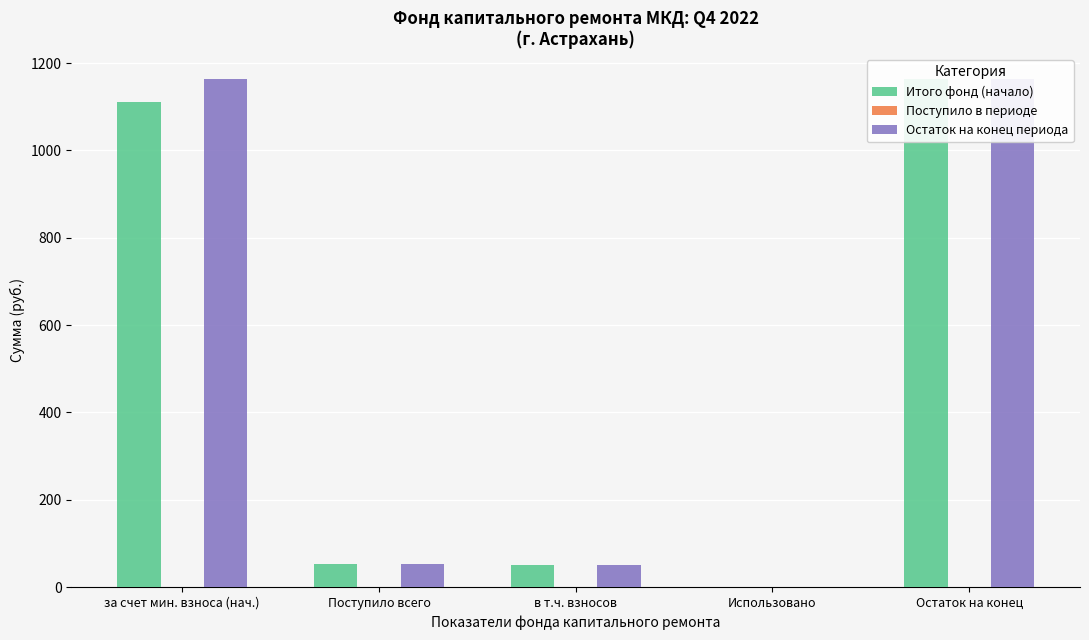

Which series has the largest total across all categories?

Остаток на конец периода